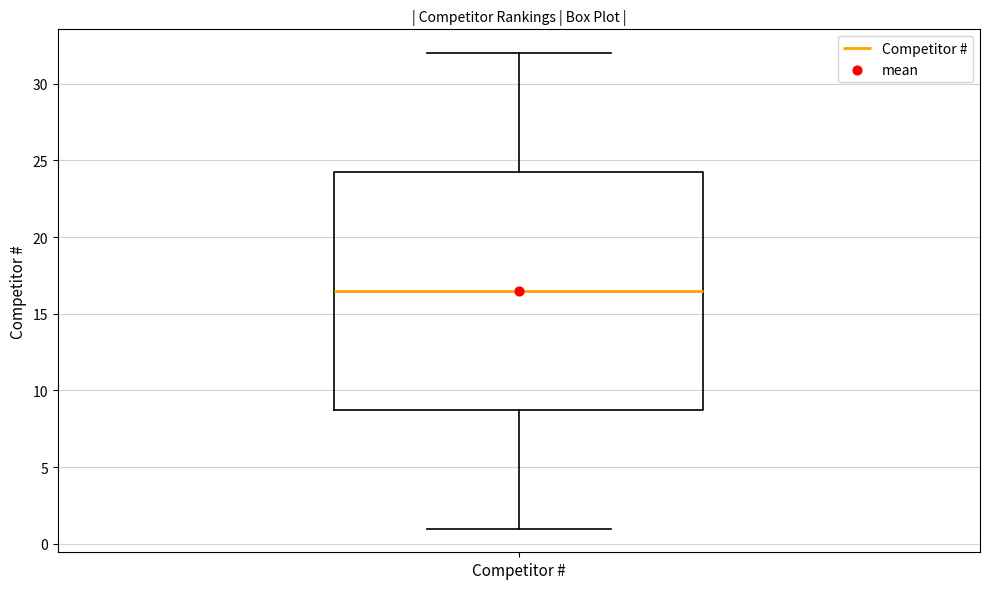

Transcribe this box plot: give where the median line is, the range the box spans, and where the two whiskers end, as read against the y-axis. The values are not printed on the chart, so give them approximately, as read against the axis.

median 16.5, box 9.0 to 24.5, whiskers 1.0 to 32.0